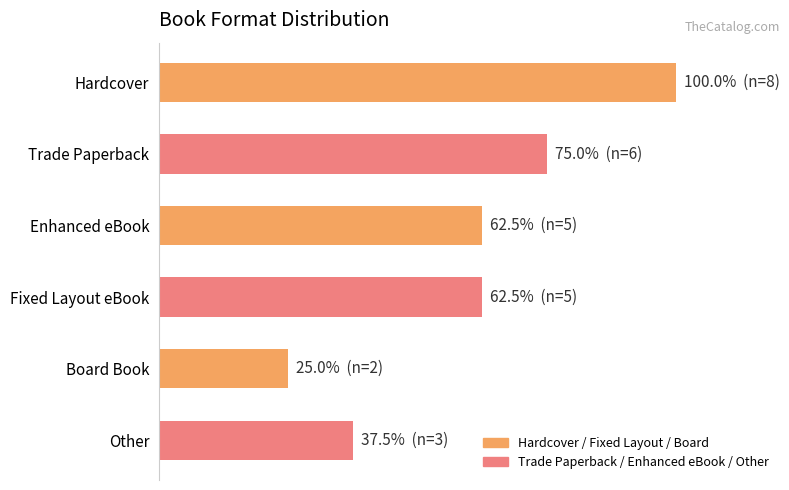

Are the bars horizontal?

Yes